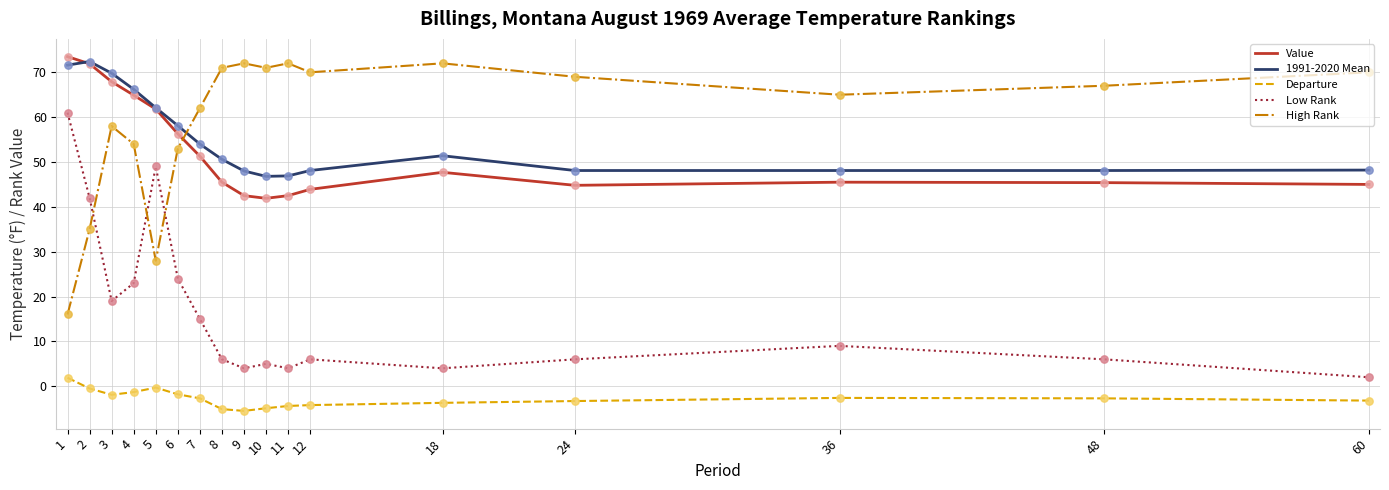

Which series has the largest total across all categories?

High Rank